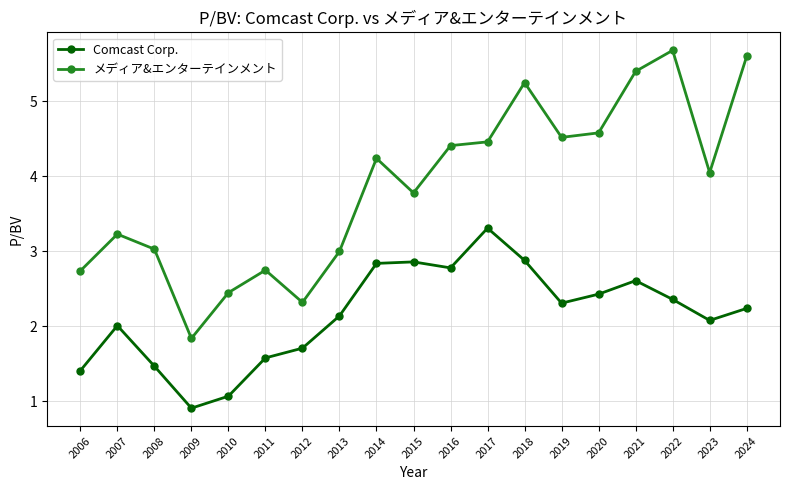

Which category has the lowest value across all series?

2009